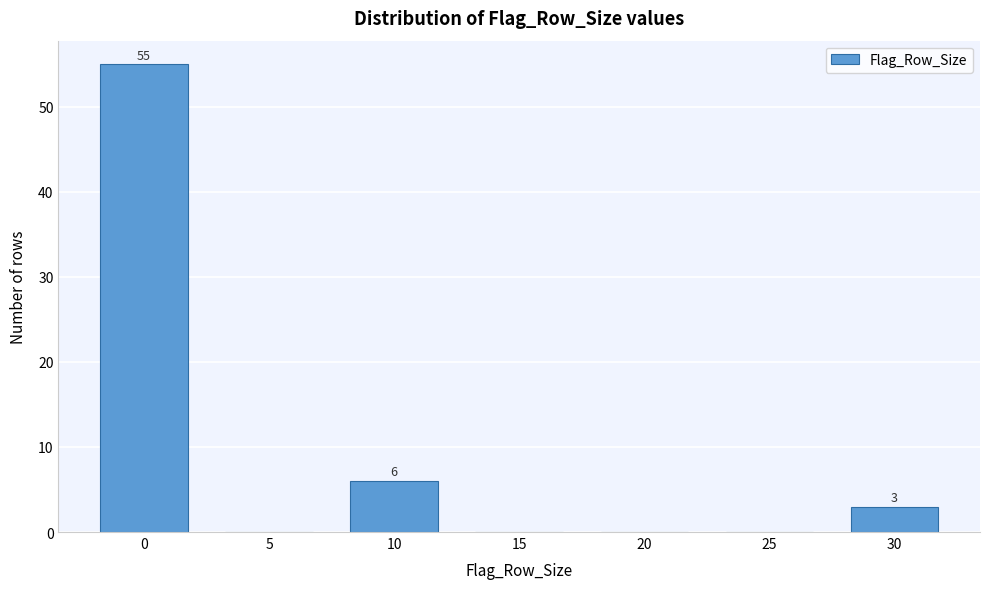

Reading right to left, list all the values displayed in this chart.

30=3	25=0	20=0	15=0	10=6	5=0	0=55